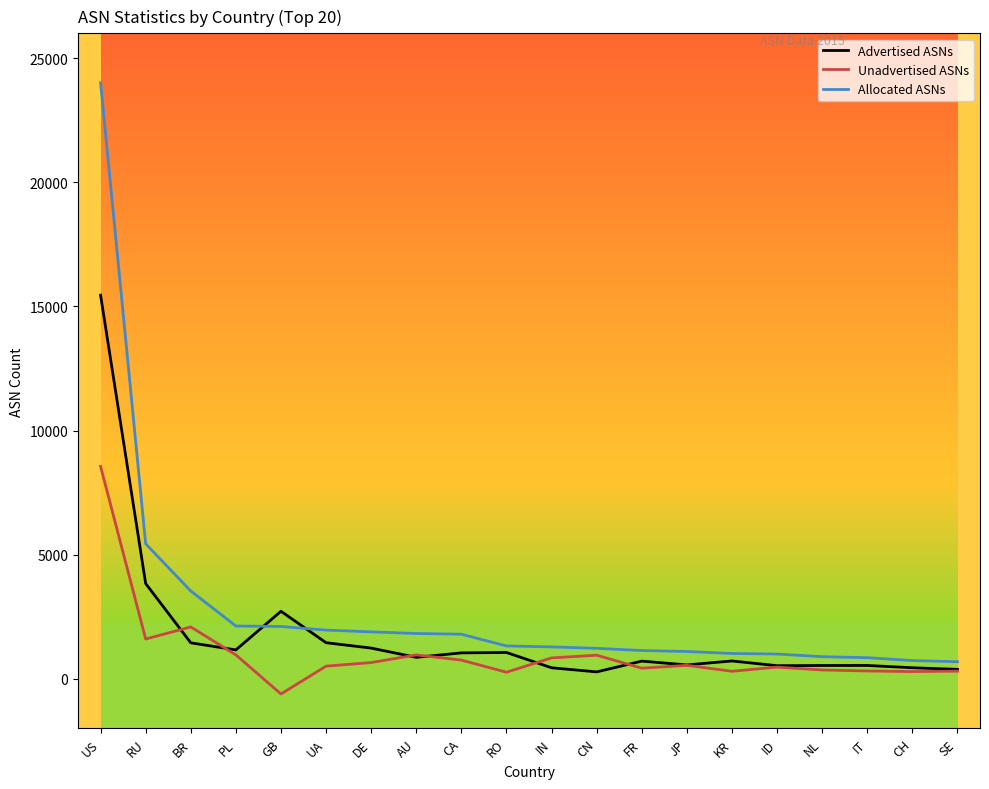

What is the lowest value of the Advertised ASNs series?

277